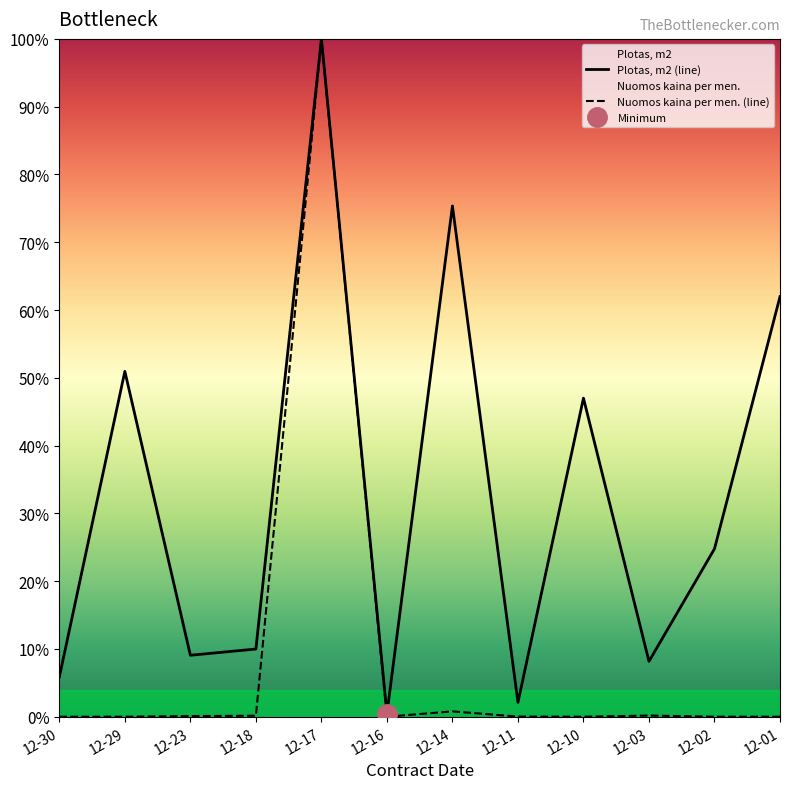

Which series has the widest spread of values?

Nuomos kaina per men. (line)